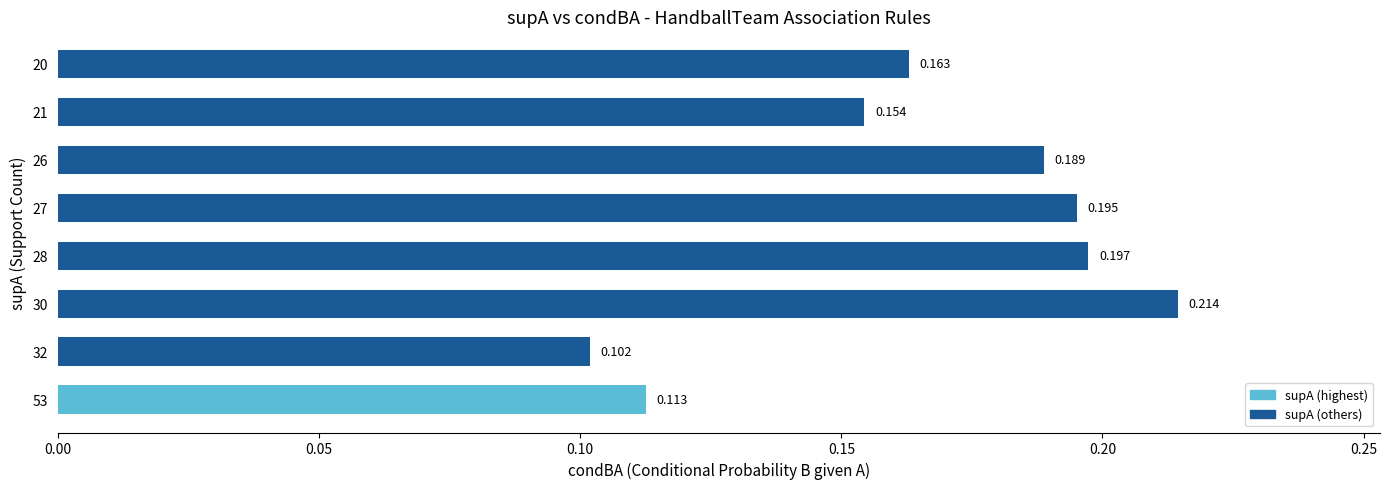

List the labels in order of value, largest first.

30, 28, 27, 26, 20, 21, 53, 32